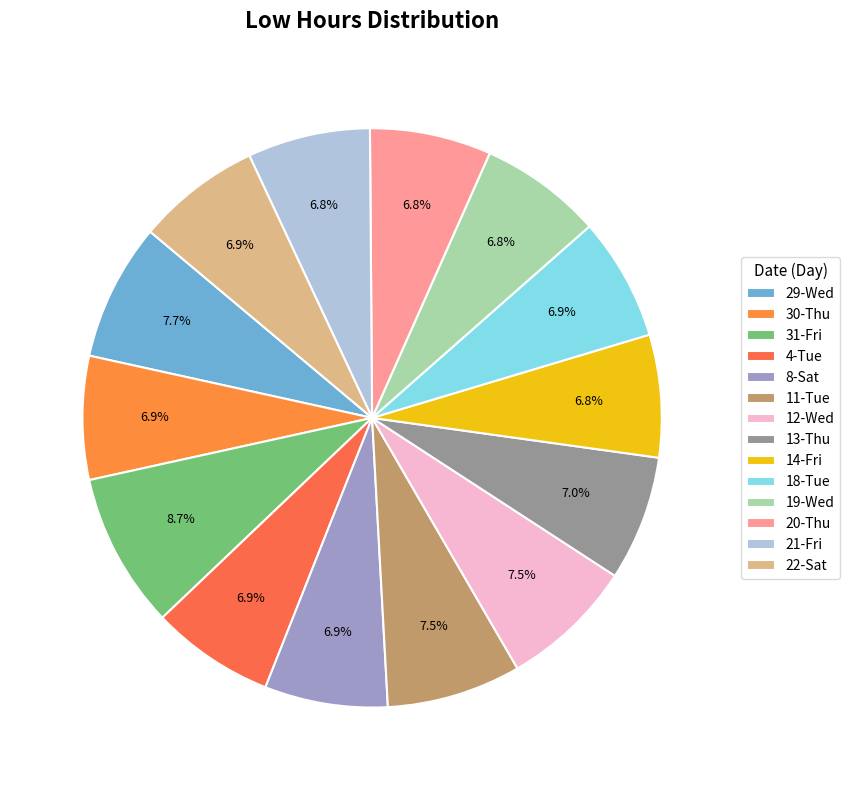

Count the number of slices in the pie.

14